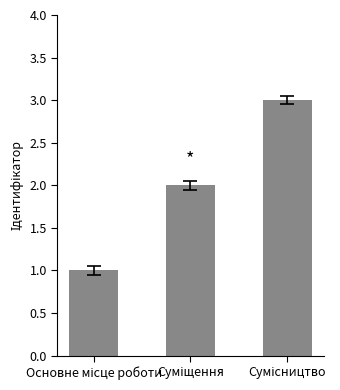

How many bars are there in total?

3